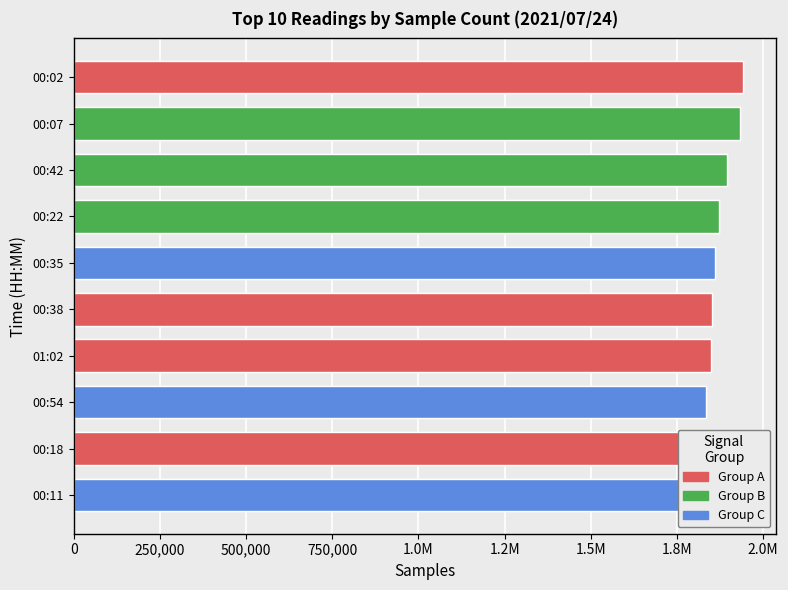

Count the number of categories in the chart.

10